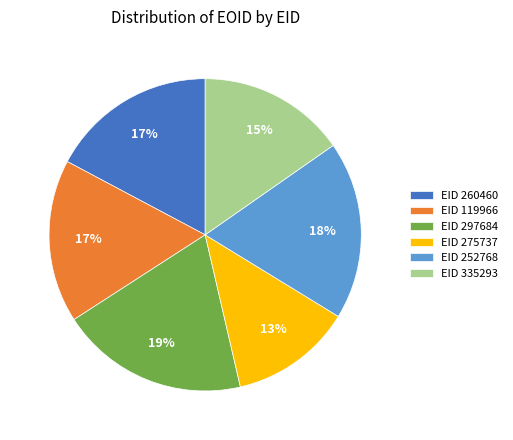

Which slice is the smallest?

EID 275737